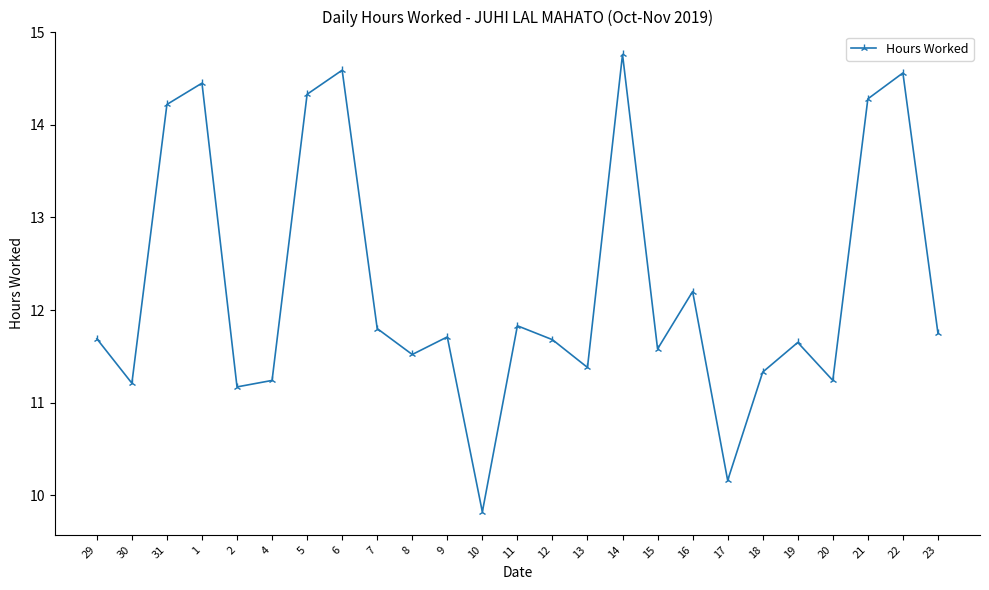

Is it true that the value at 21 is 14.3?

True